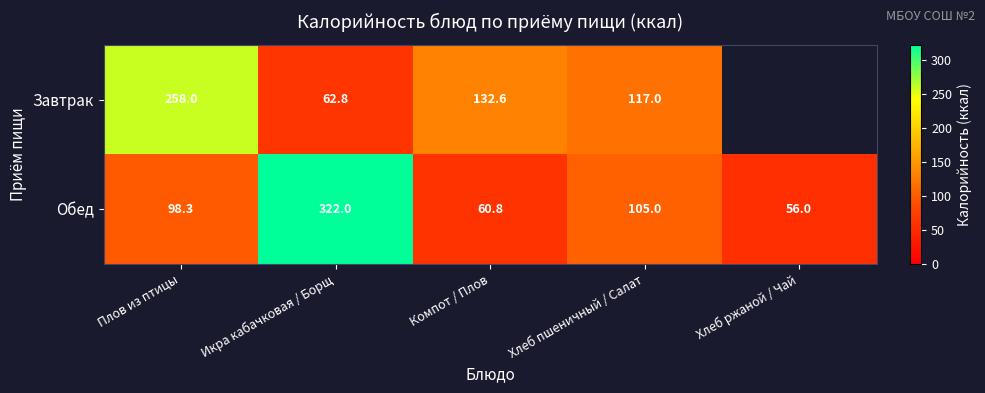

Between Икра кабачковая / Борщ and Хлеб пшеничный / Салат, which series saw the biggest shift?

Обед